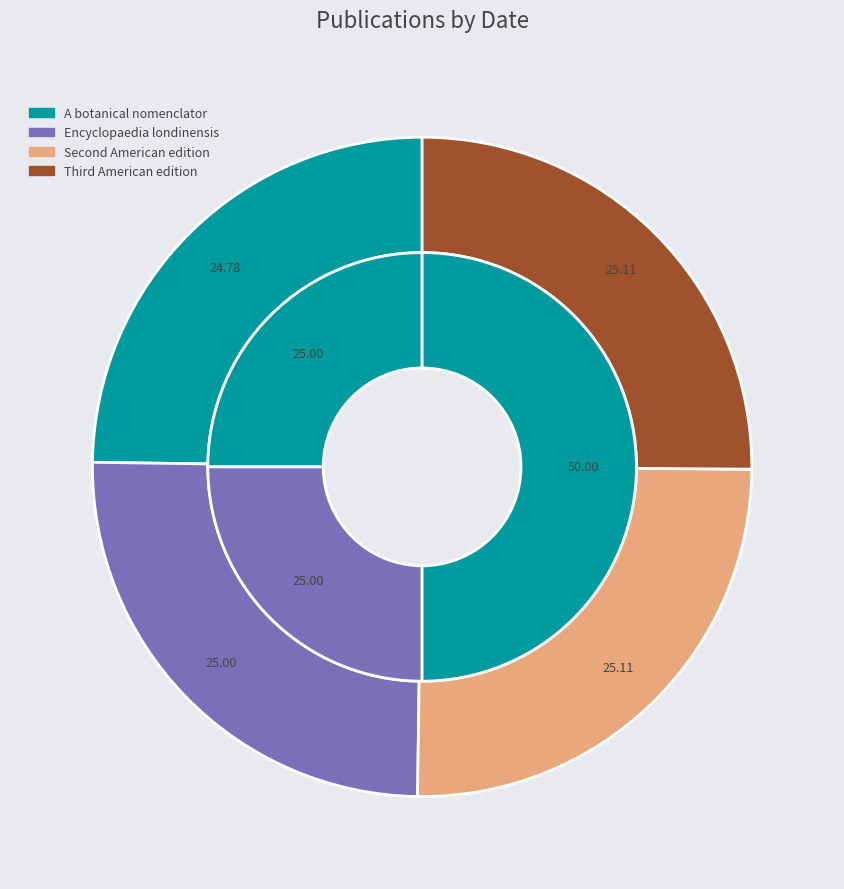

Is Encyclopaedia londinensis the majority of the pie?

No